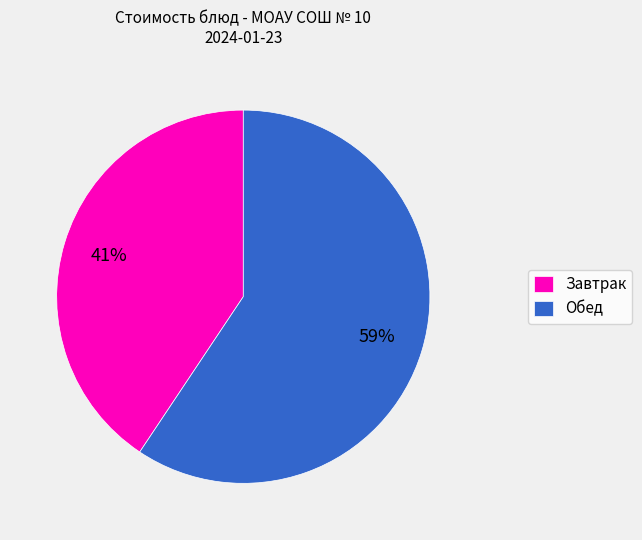

Between Завтрак and Обед, which is larger?

Обед